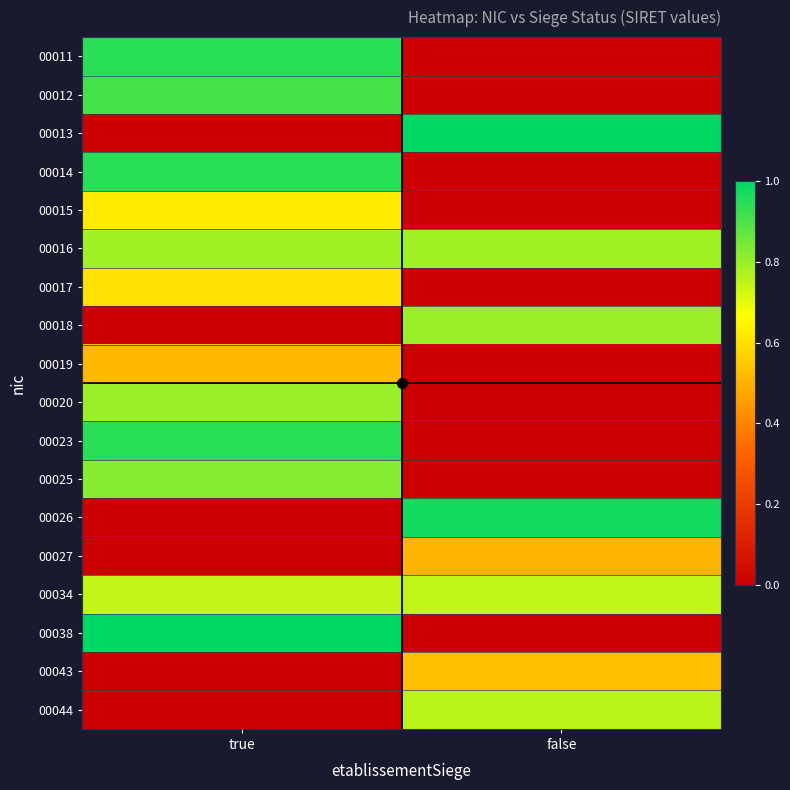

At which category does the chart reach its minimum across all series?

false